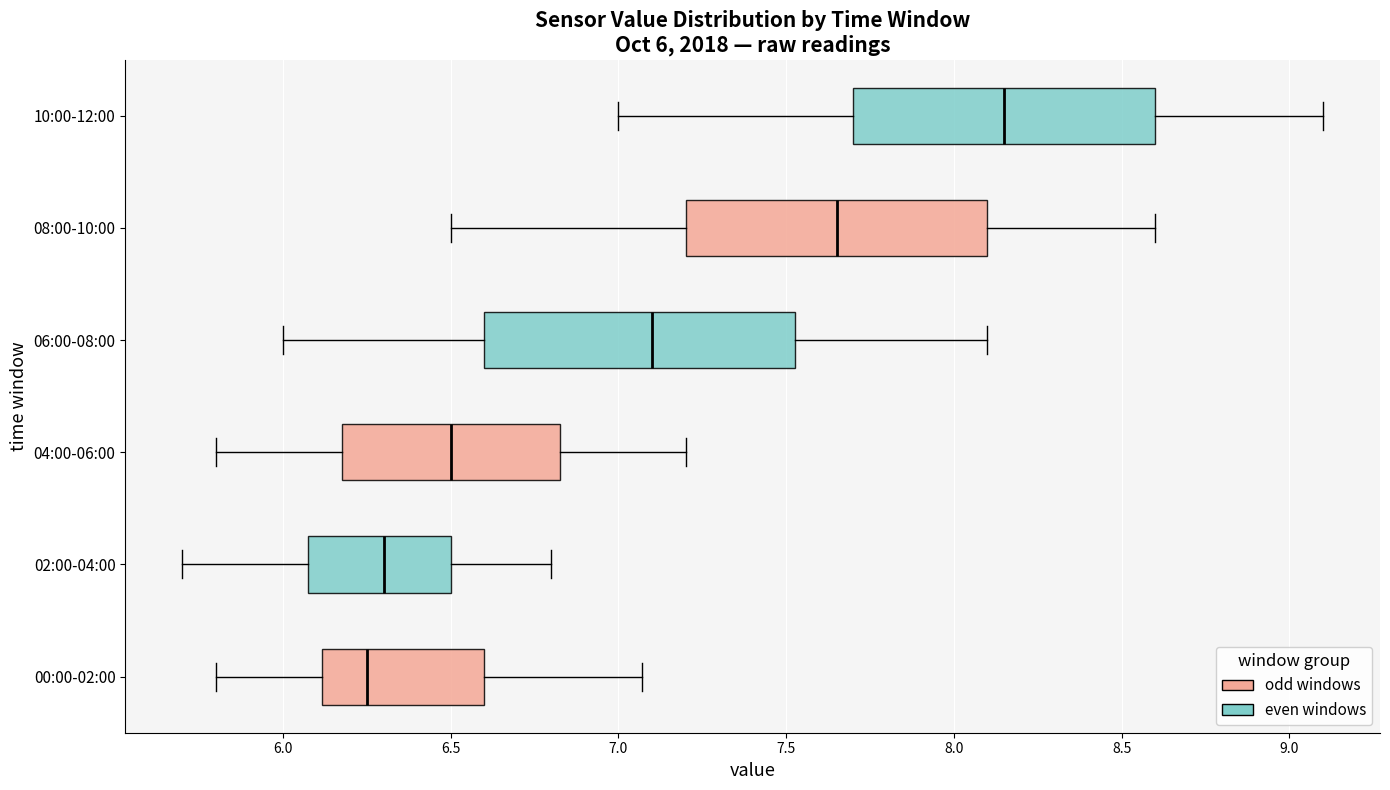

Which box has the furthest to the right median line?

10:00-12:00